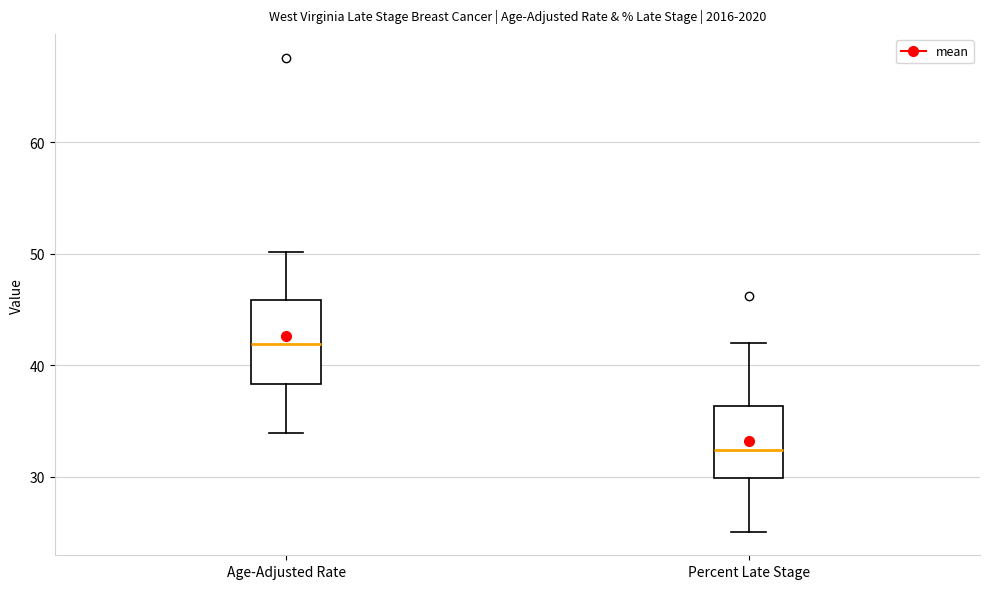

Where is the lower edge of the box for Age-Adjusted Rate on the y-axis? The values are not printed on the chart, so give them approximately, as read against the axis.

38